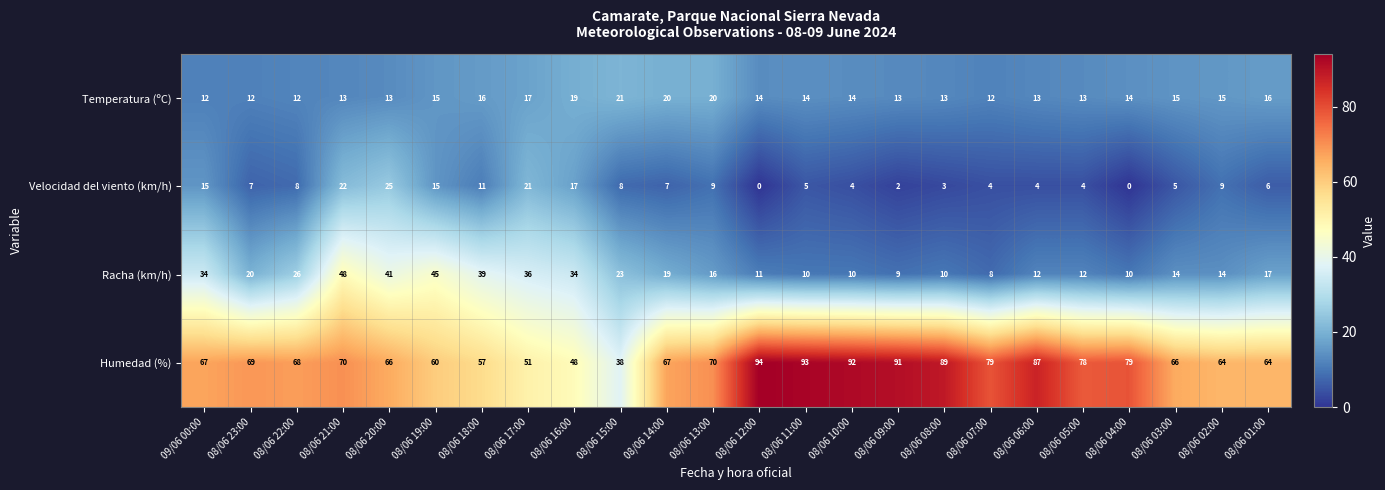

The Velocidad del viento (km/h) series shows 10 at 08/06 22:00. True or false?

False